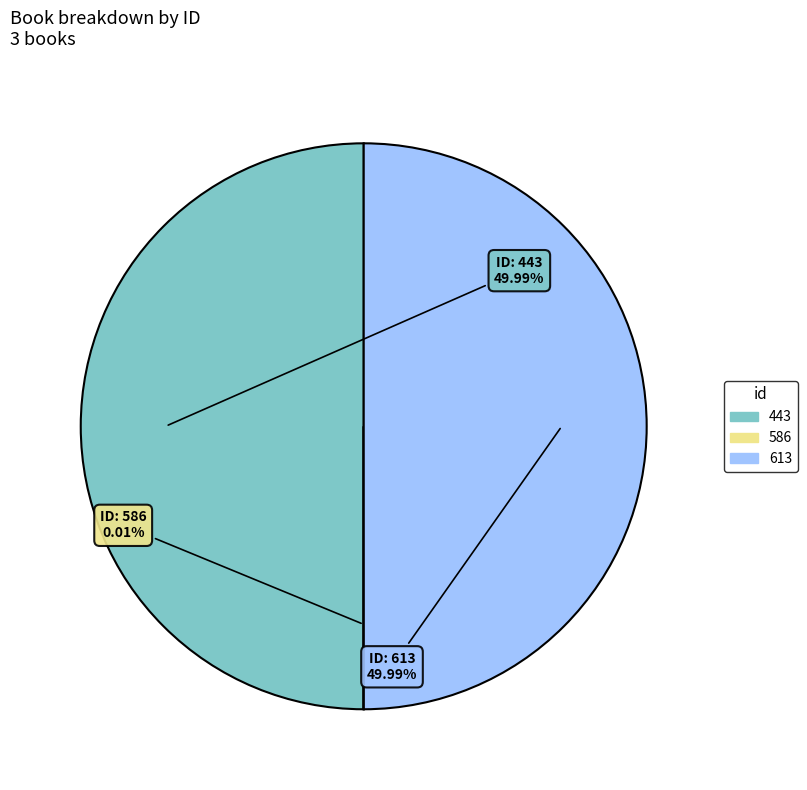

Combined, do 443 and 613 account for over 50%?

Yes